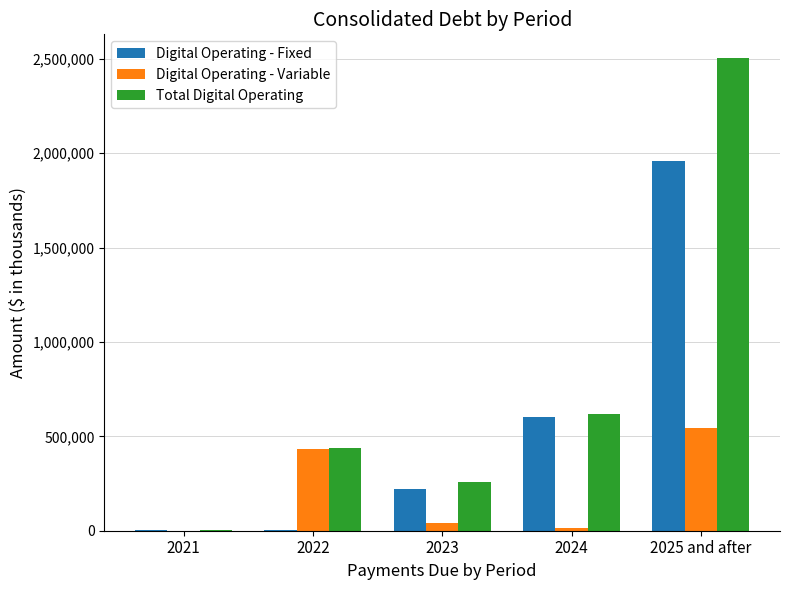

Is the value of Total Digital Operating at 2023 greater than the value of Digital Operating - Variable at 2021?

Yes